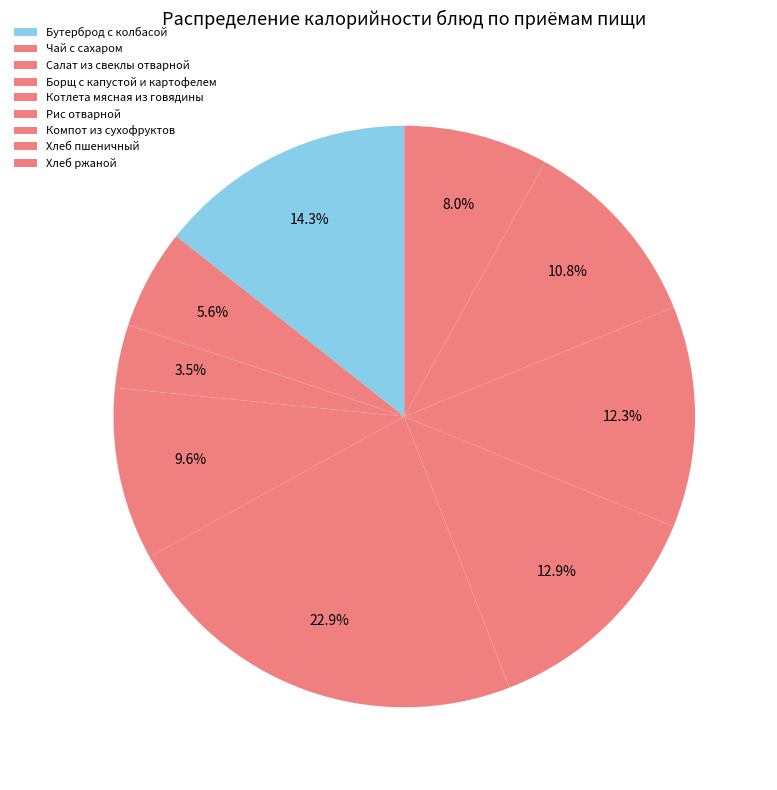

What is the ratio of the value at Рис отварной to the value at Борщ с капустой и картофелем?

1.3